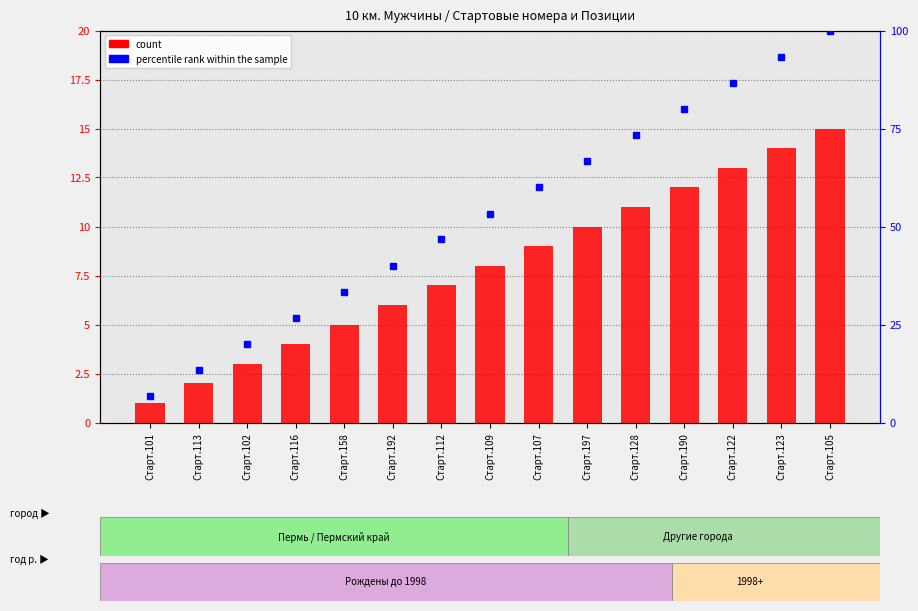

What is the minimum value shown in the chart?

1.0